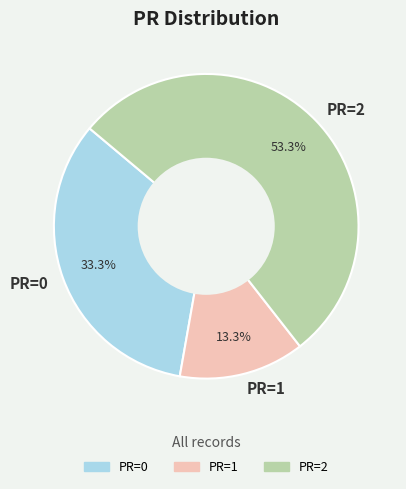

What is the total percentage of PR=2 and PR=1?

66.7%